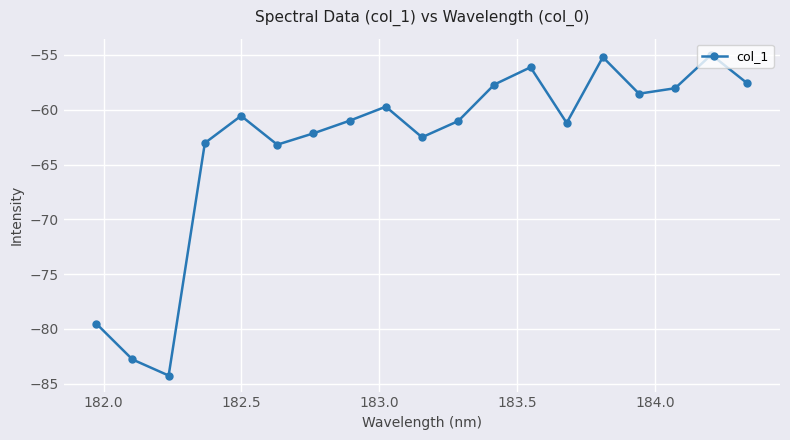

What is the difference between the maximum and minimum values?

29.3